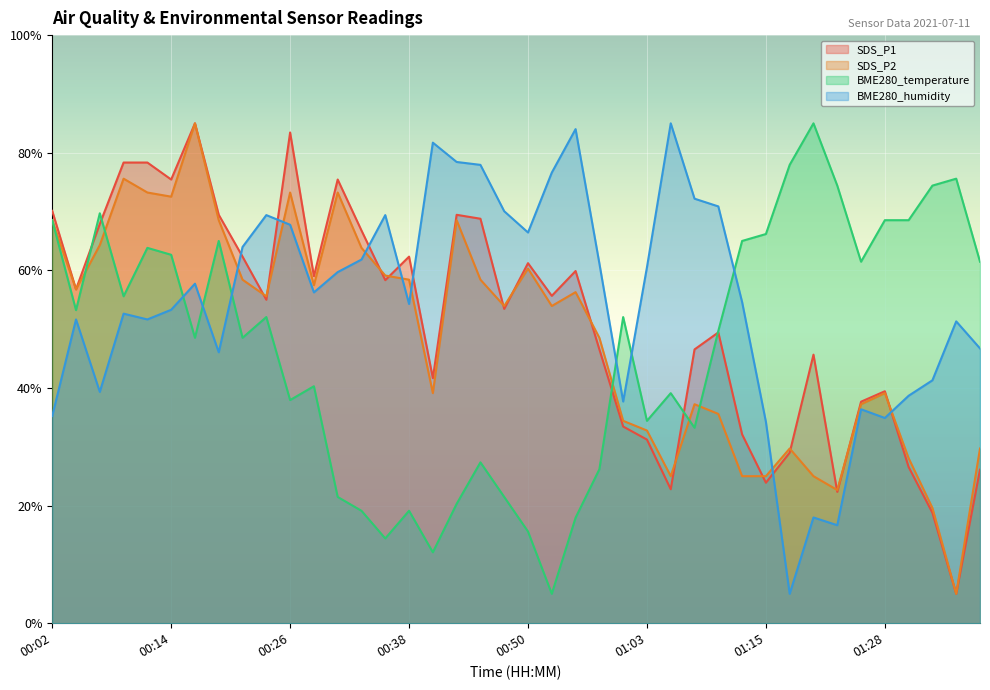

At which category does BME280_humidity reach its first local peak?

00:04